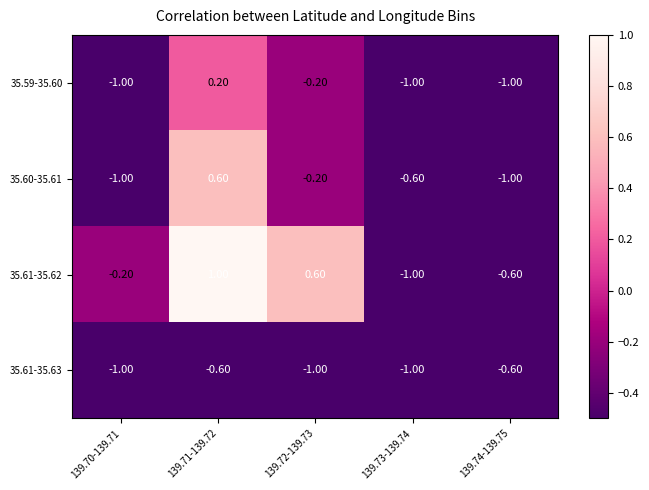

What is the sum of the 35.61-35.63 values at 139.73-139.74 and 139.70-139.71?

-2.0